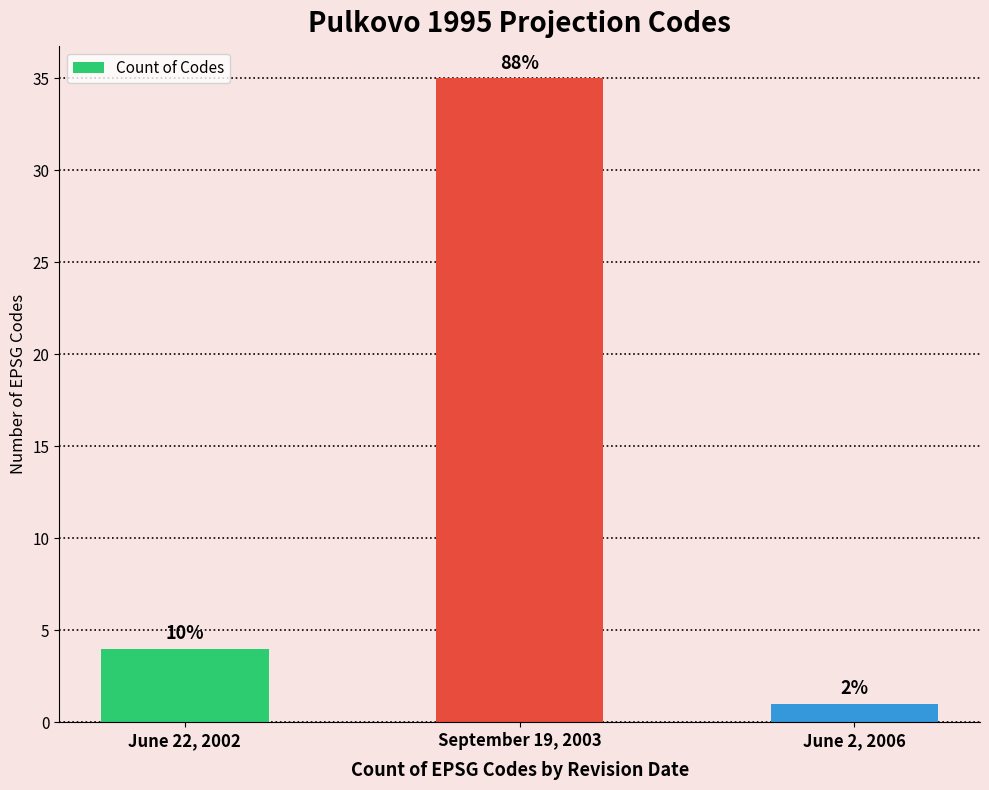

Where is the data nearest to the value 18?

June 22, 2002